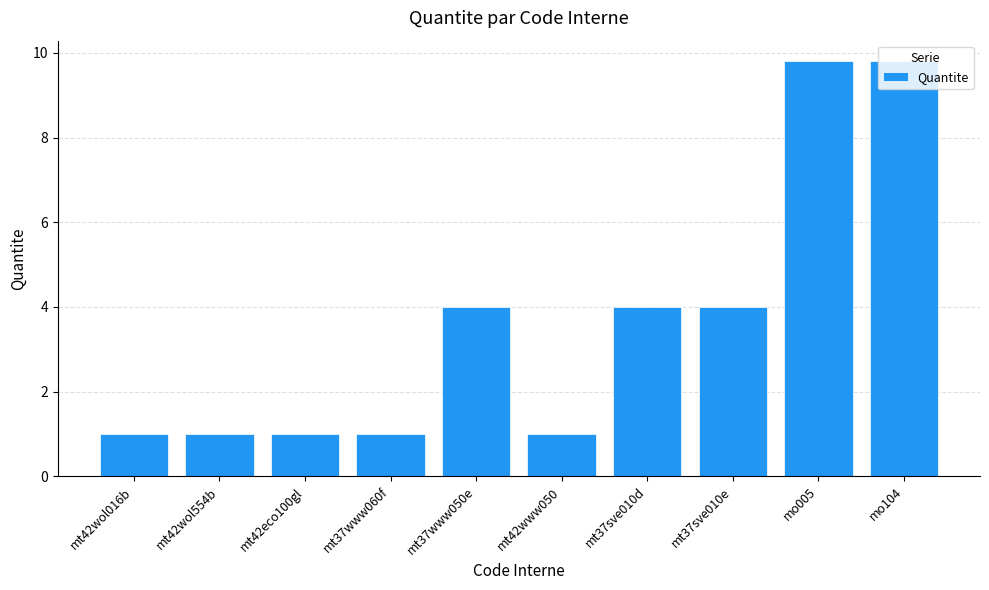

What position from the right is mo104?

1